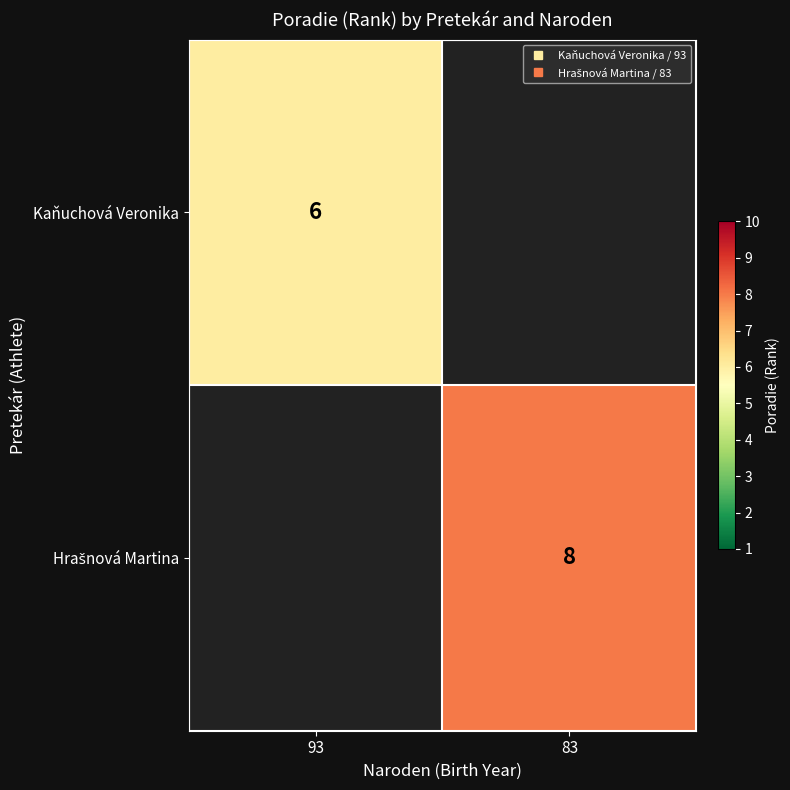

Rank the series by their average value, from lowest to highest.

Kaňuchová Veronika, Hrašnová Martina